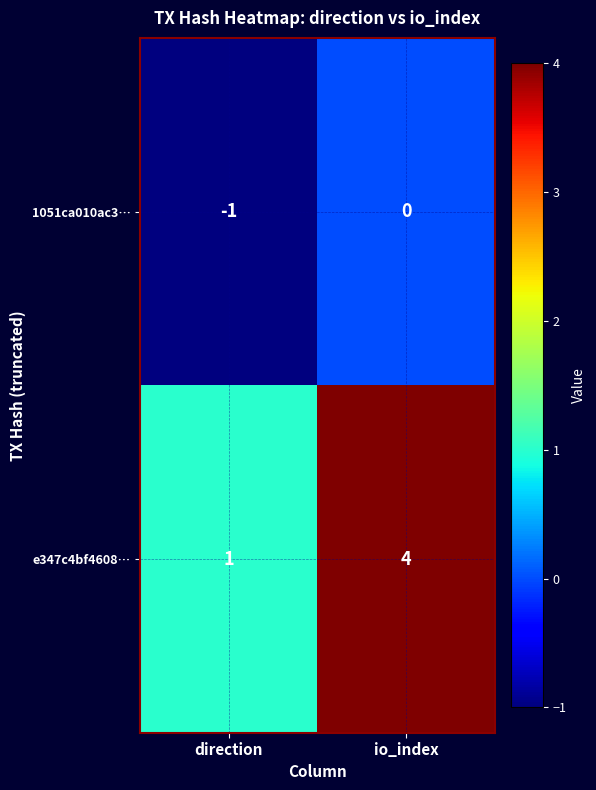

Rank the series by their average value, from highest to lowest.

e347c4bf4608…, 1051ca010ac3…